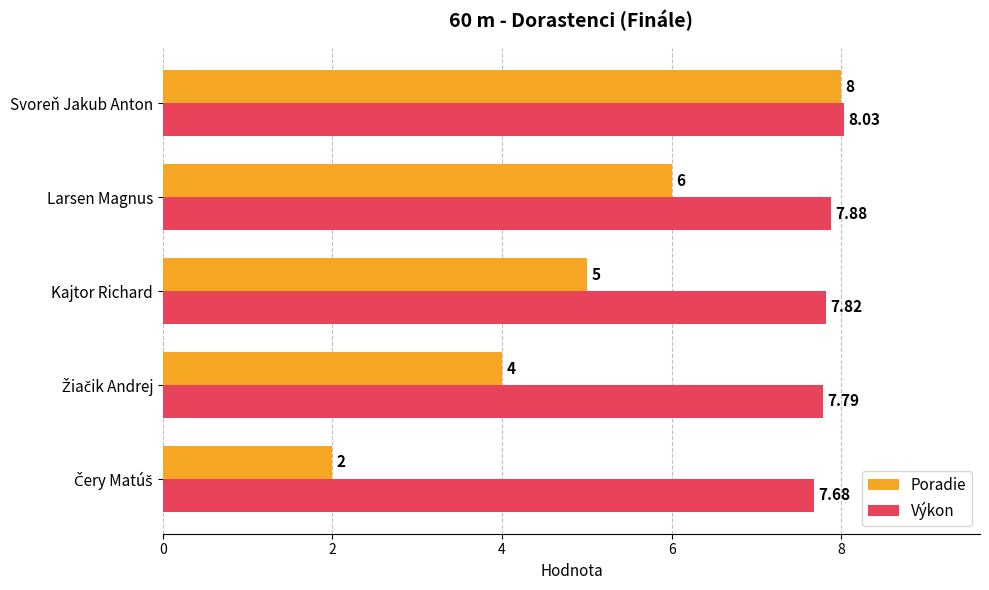

How many Poradie values are between 4 and 6?

3